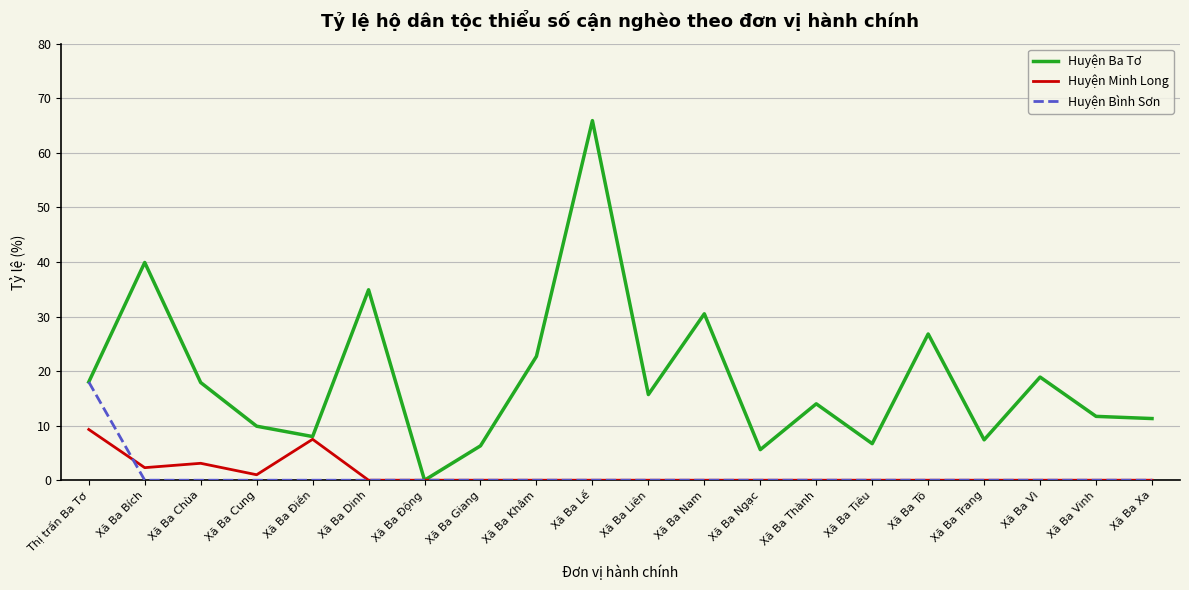

List the series in order of their peak value, lowest first.

Huyện Minh Long, Huyện Bình Sơn, Huyện Ba Tơ